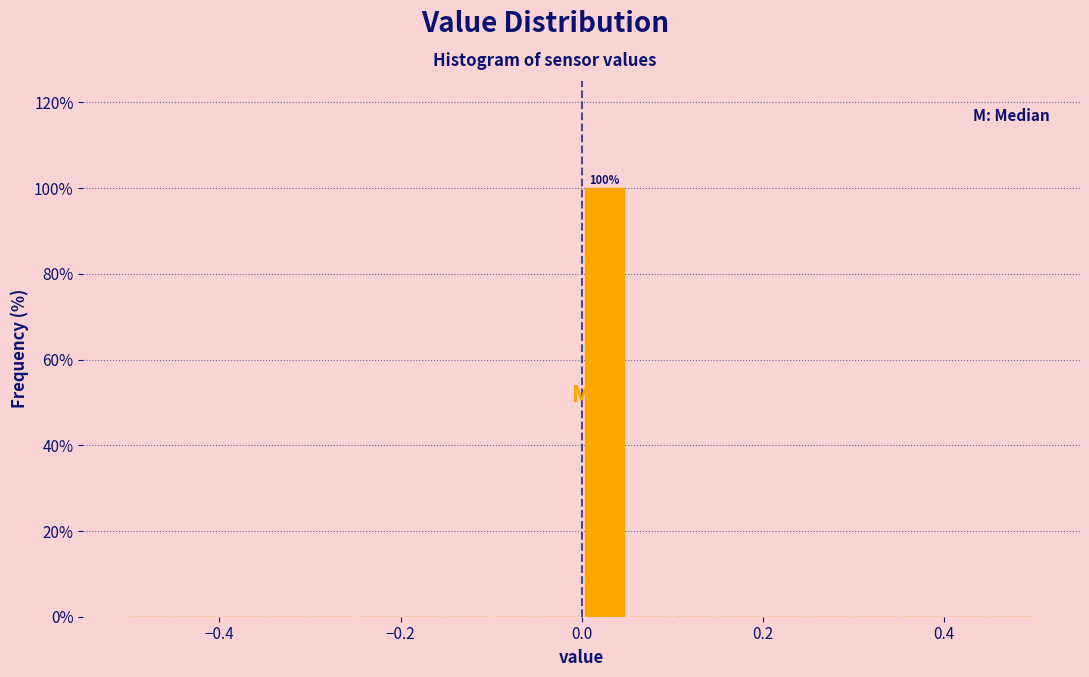

Around what value on the x-axis is the tallest bar? Give the approximate position of its centre, as read against the axis.

0.02